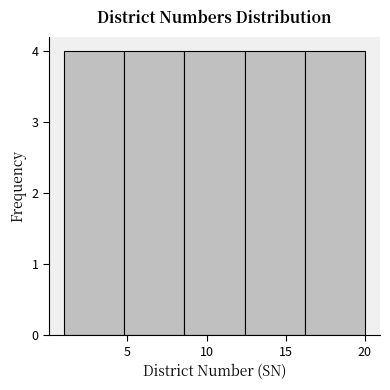

Reading left to right, transcribe this chart: for each bar, give the range it covers on the x-axis and its height. Neither the bar edges nor the heights are printed on the chart, so give them approximately, as read against the axes.

1.0 to 4.8: 4
4.8 to 8.6: 4
8.6 to 12.4: 4
12.4 to 16.2: 4
16.2 to 20.0: 4